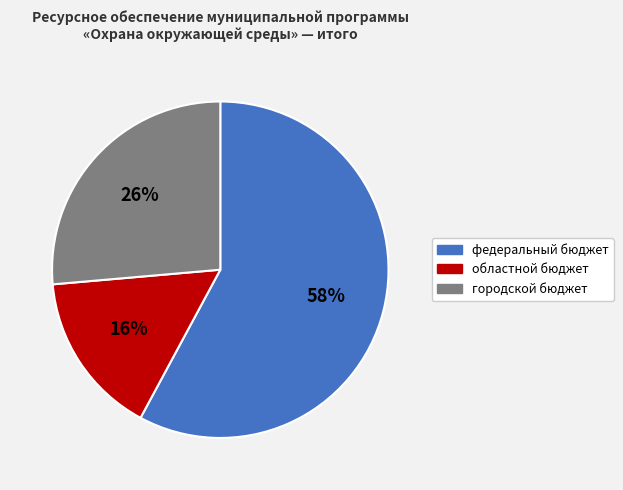

Which category has the smallest portion of the pie?

областной бюджет